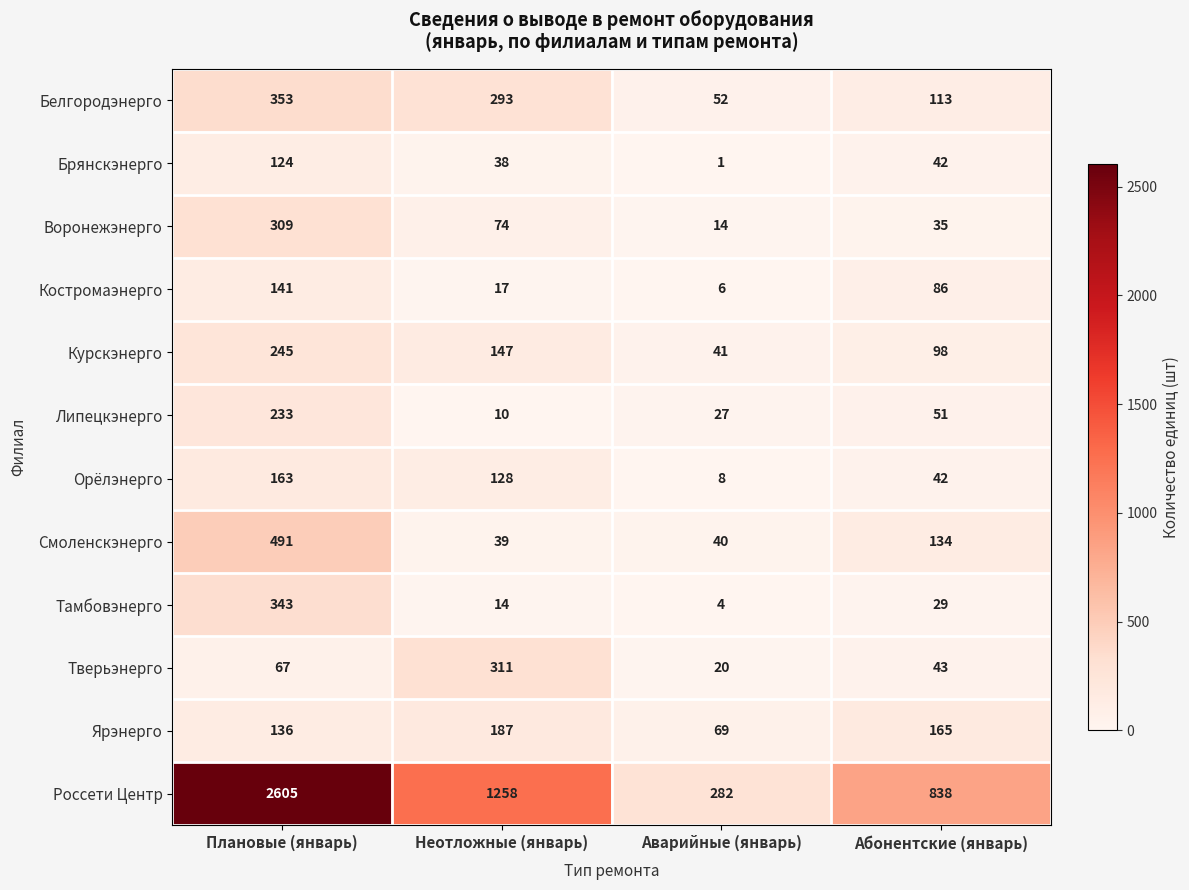

What value does the Костромаэнерго series have at Плановые (январь), to the nearest 10?

140